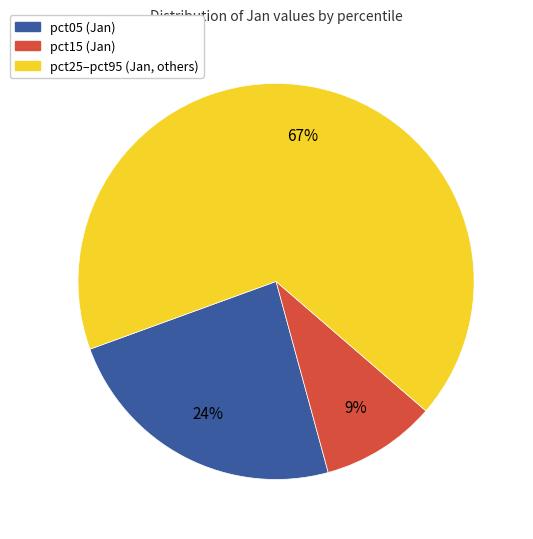

Is there any slice that represents more than half of the pie?

Yes